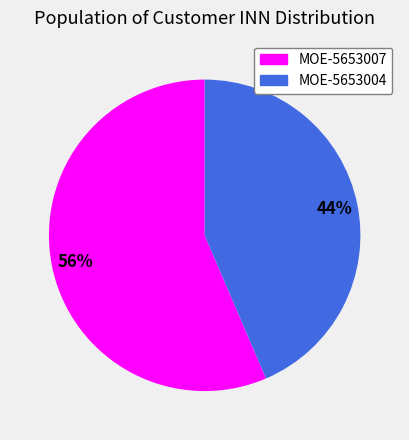

To the nearest percent, what percentage of the pie is MOE-5653007?

56%